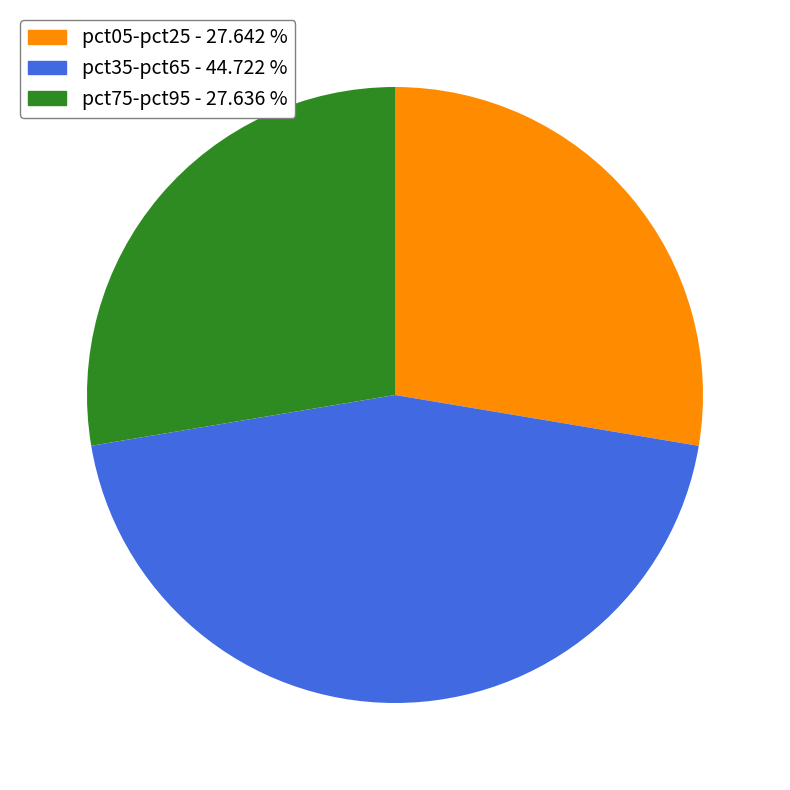

What is the ratio of the value at pct35-pct65 - 44.722 % to the value at pct05-pct25 - 27.642 %?

1.6